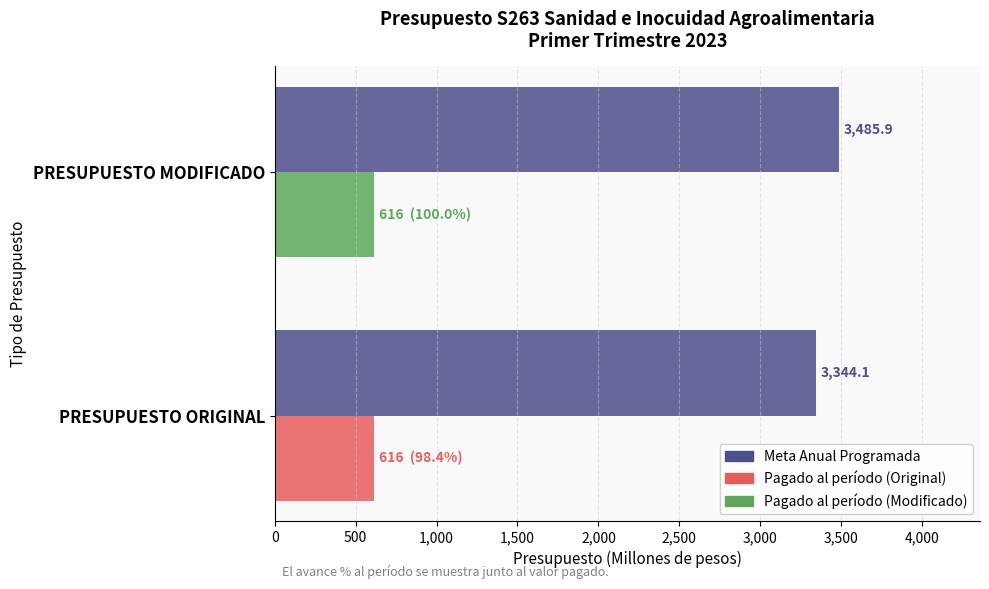

What is the difference between the highest and lowest values at PRESUPUESTO MODIFICADO?

2869.9